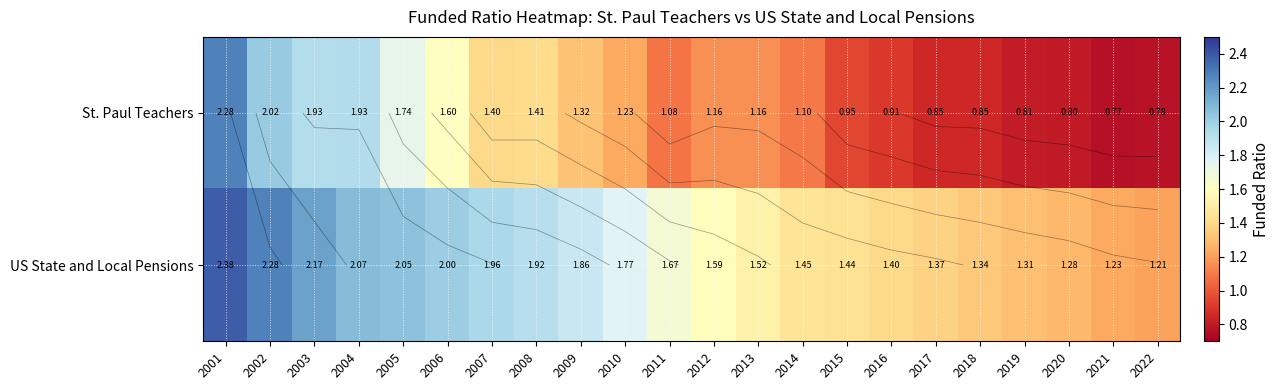

List the series in order of their overall mean, highest first.

US State and Local Pensions, St. Paul Teachers